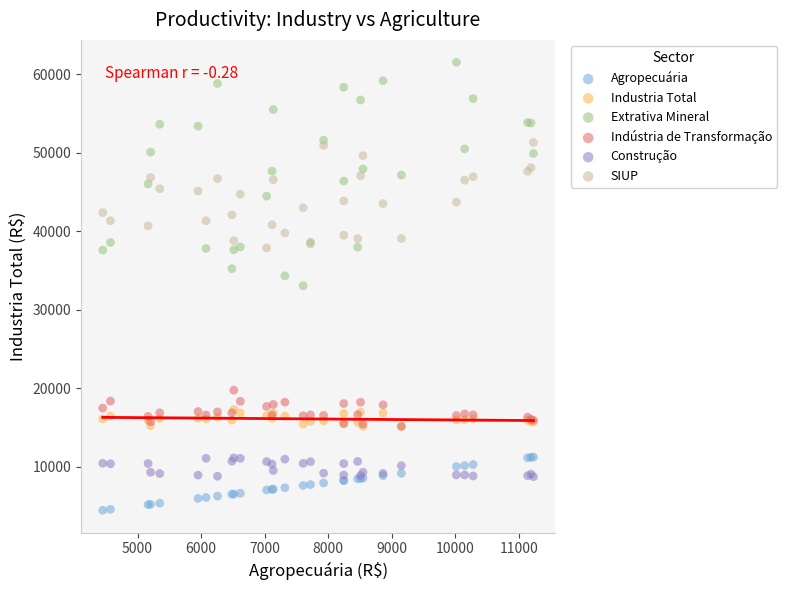

Which series reaches the minimum Y coordinate?

Agropecuária